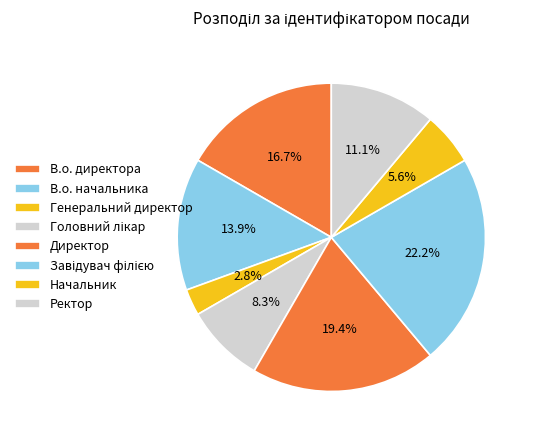

Which slice is the smallest?

Генеральний директор